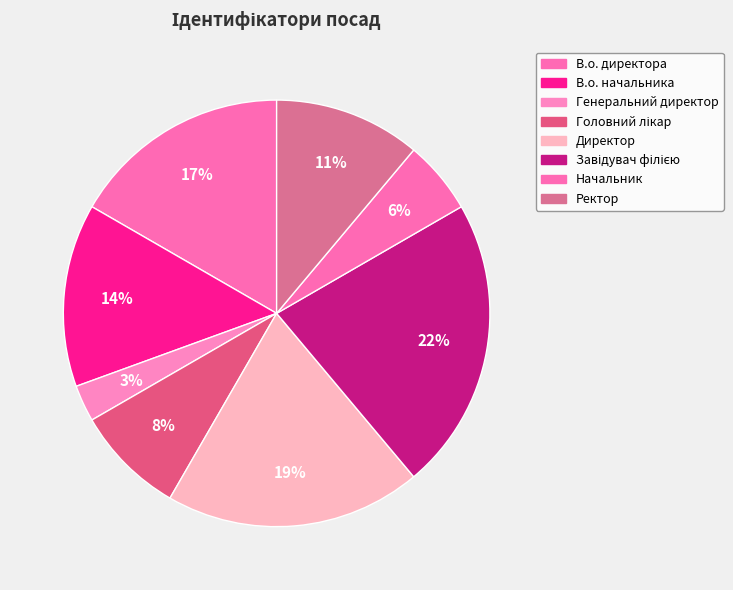

To the nearest percent, what is the average slice percentage?

12%